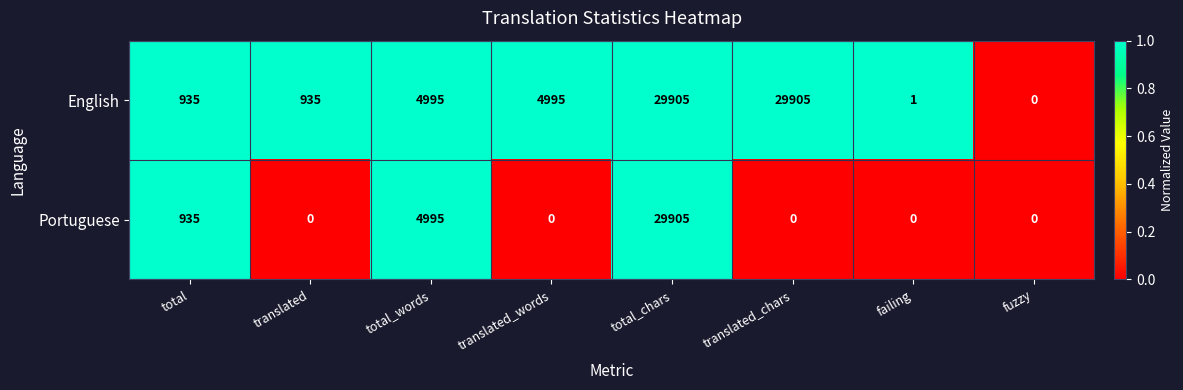

List the series in order of their overall mean, highest first.

English, Portuguese